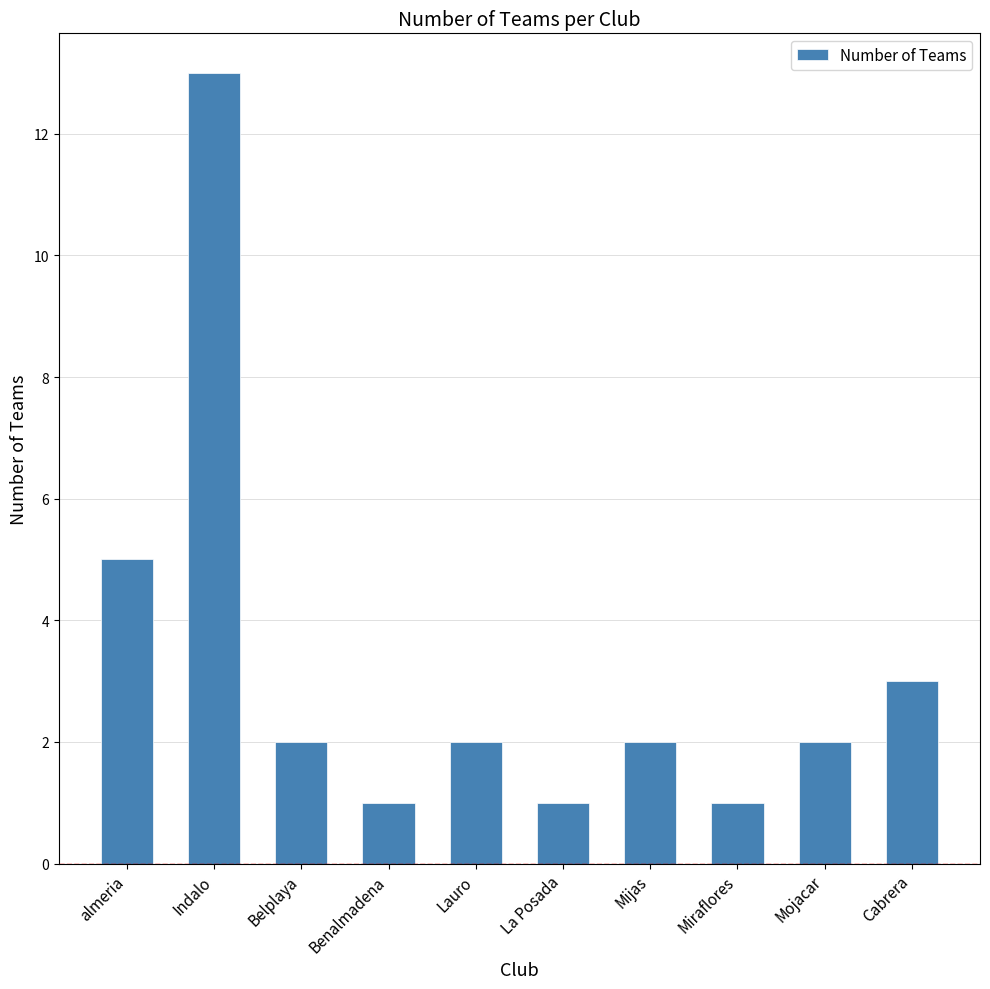

What position from the left is almeria?

1